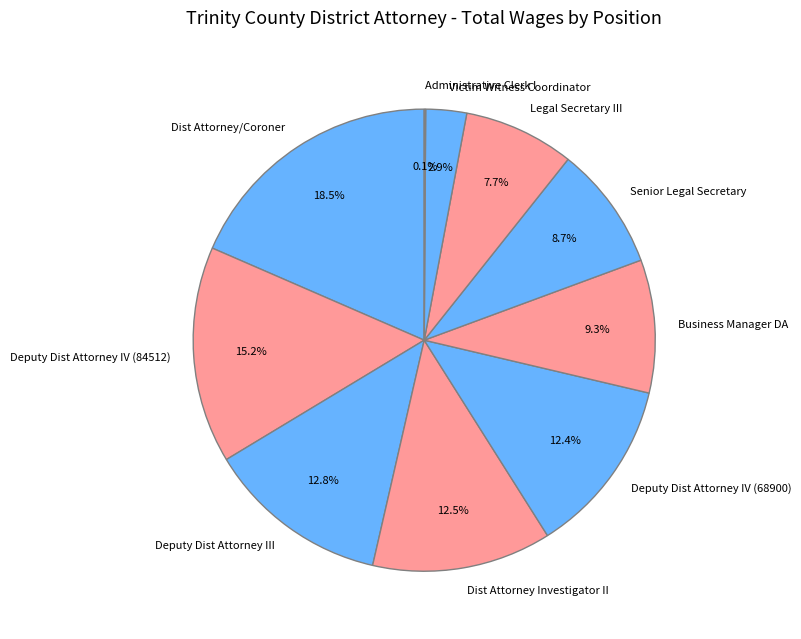

Do Deputy Dist Attorney IV (84512) and Deputy Dist Attorney III together represent more than half of the pie?

No